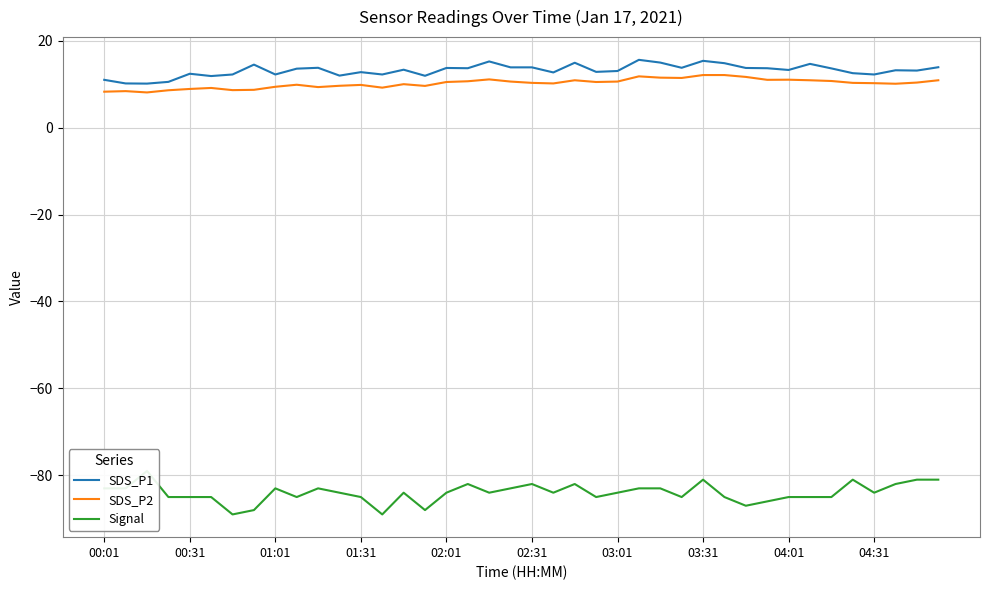

The value of SDS_P1 at 03:31 is 22.4. True or false?

False